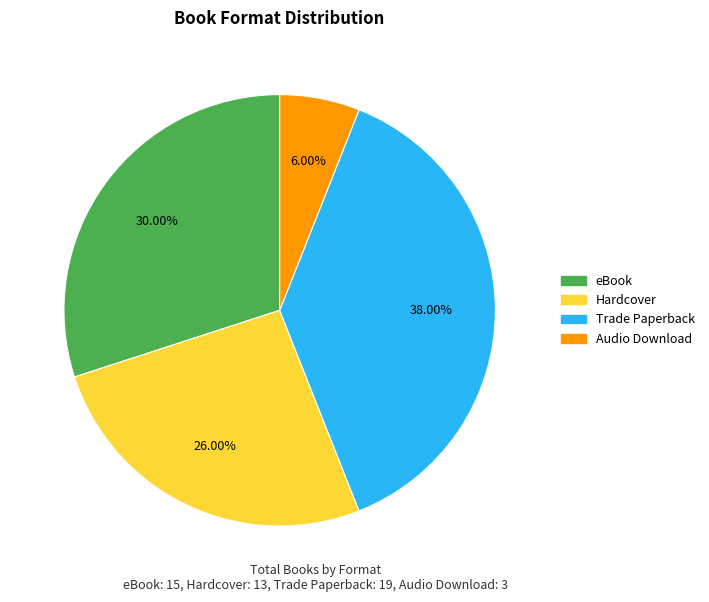

What is the total percentage of Hardcover and Audio Download?

32.0%